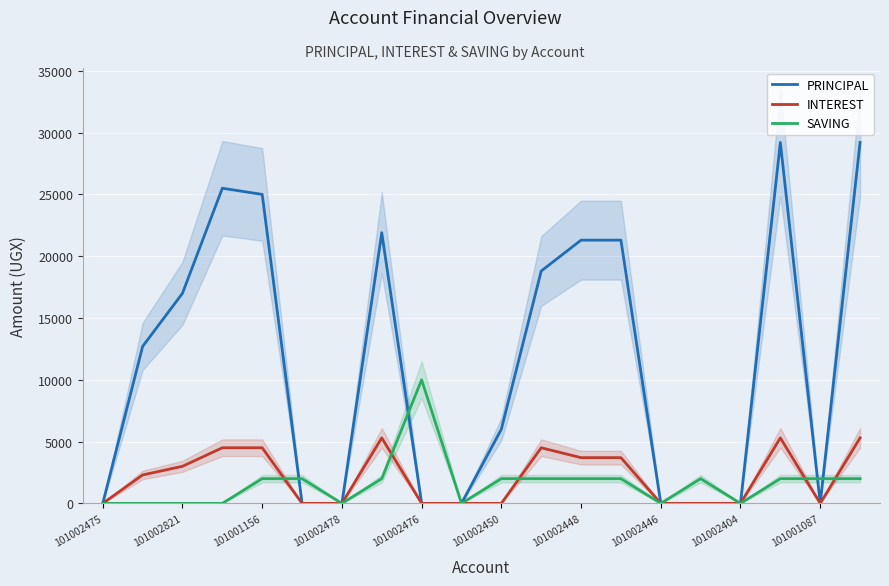

What is the highest value of the INTEREST series?

5300